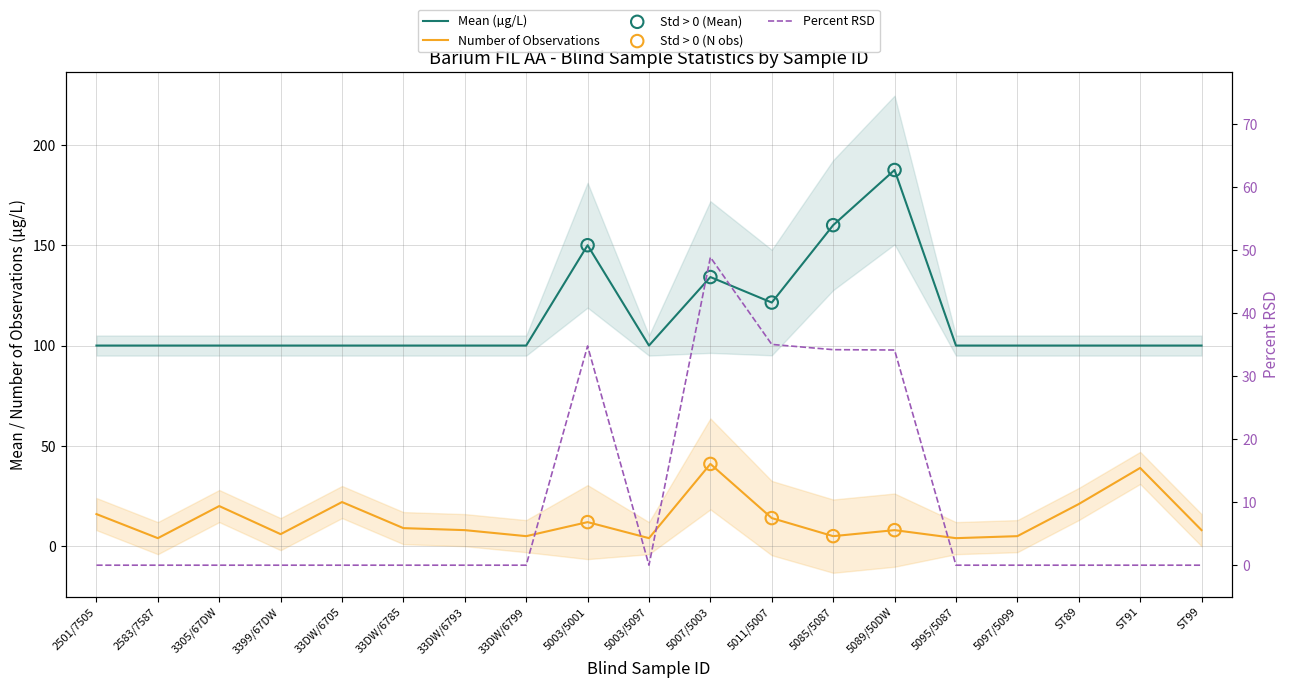

What is the total value across all series at 5089/50DW?

229.7